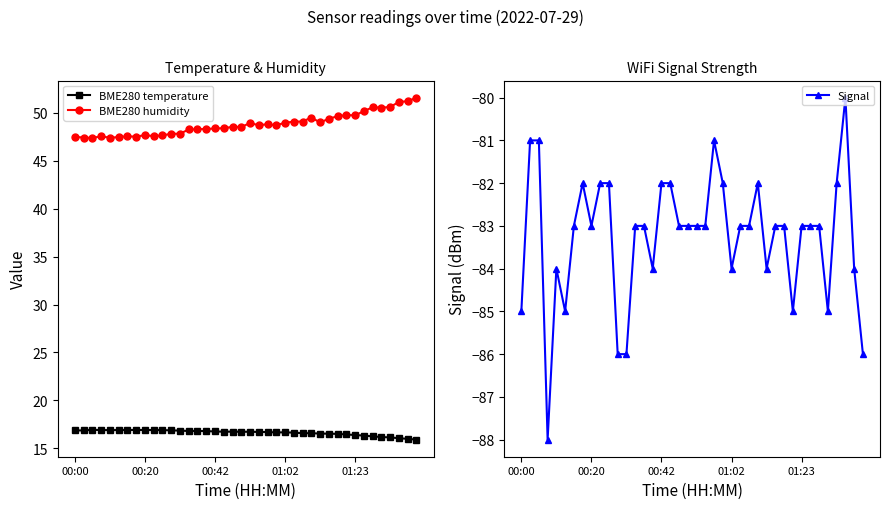

Is the value of BME280 temperature at 14 greater than the value of Signal at 31?

Yes